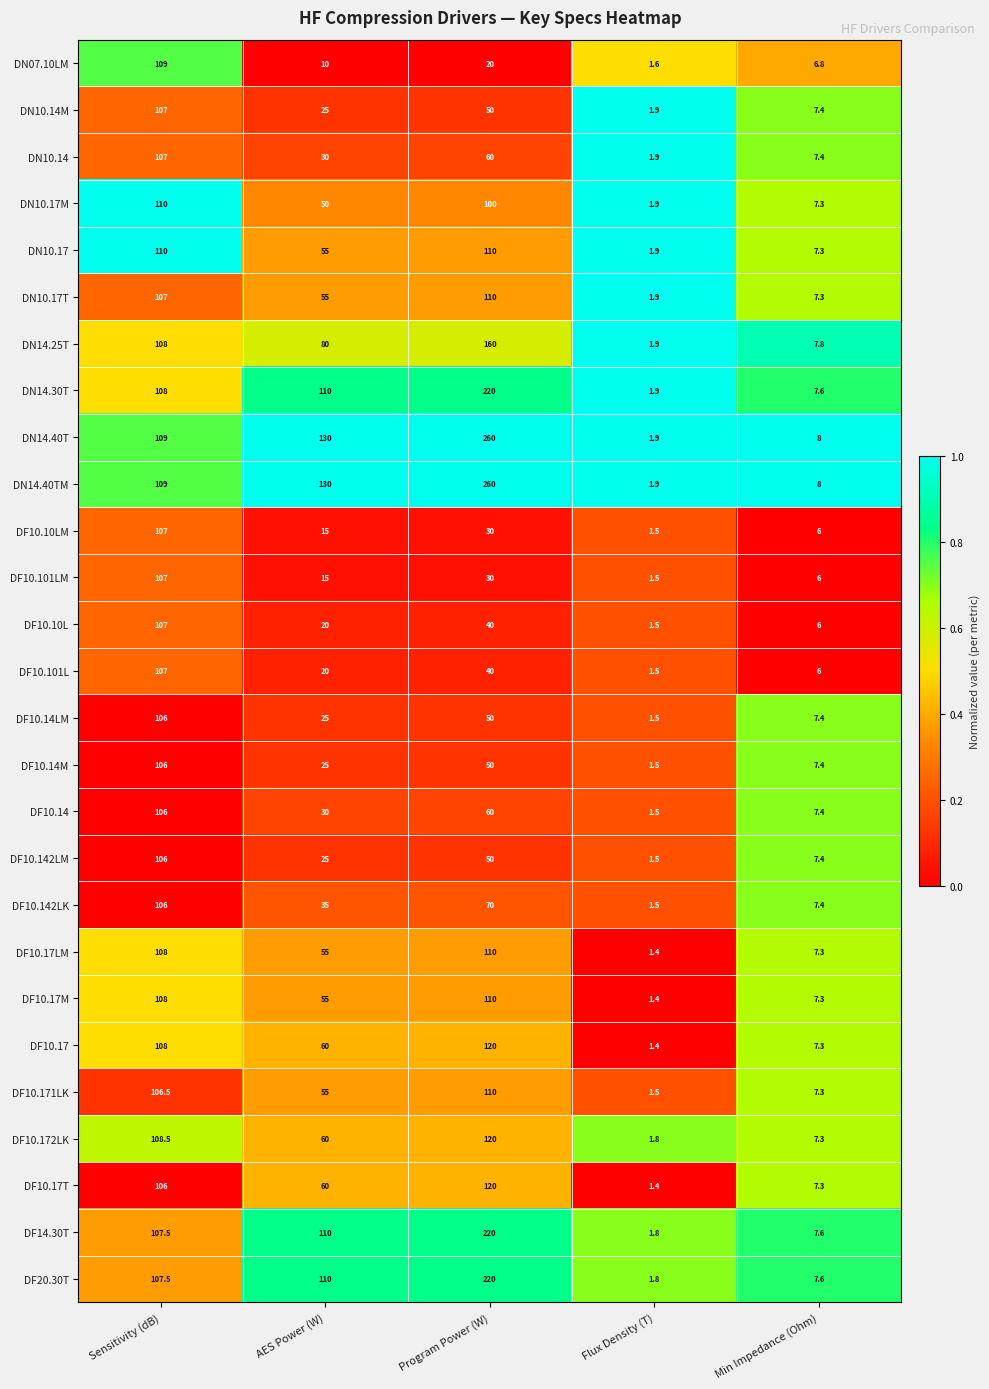

Which label corresponds to the smallest value in the chart?

Flux Density (T)